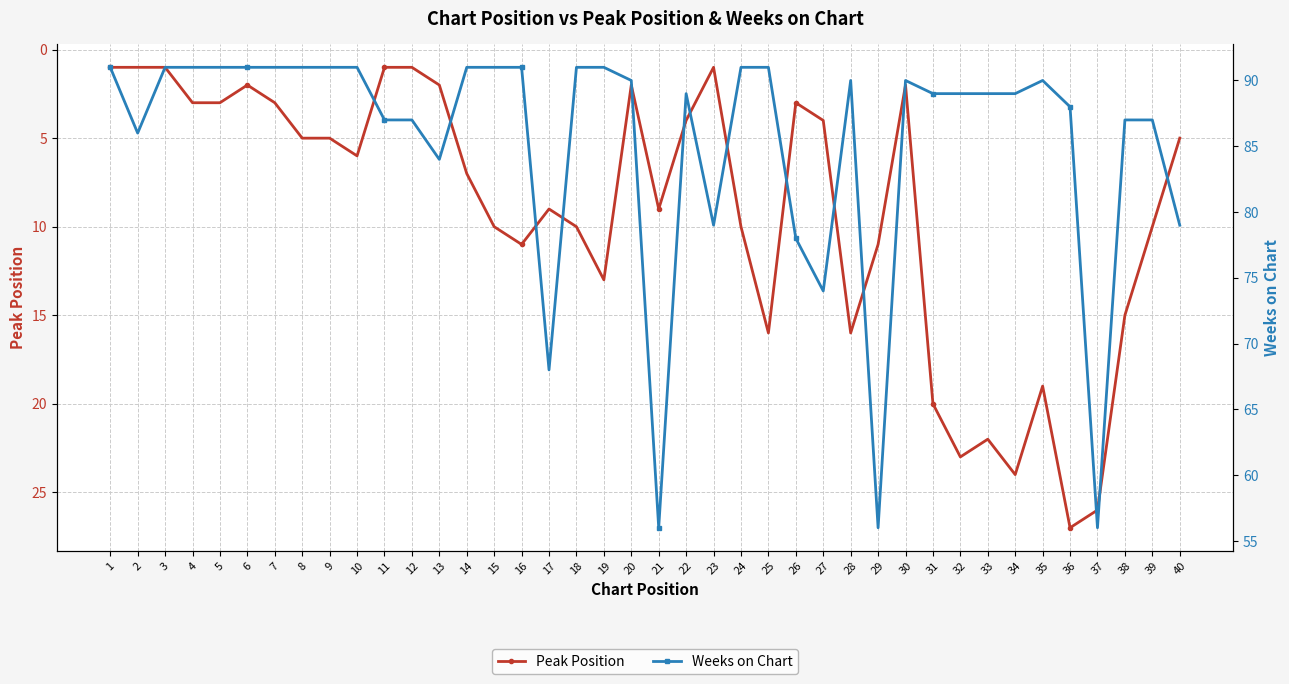

What is the maximum value for Weeks on Chart?

91